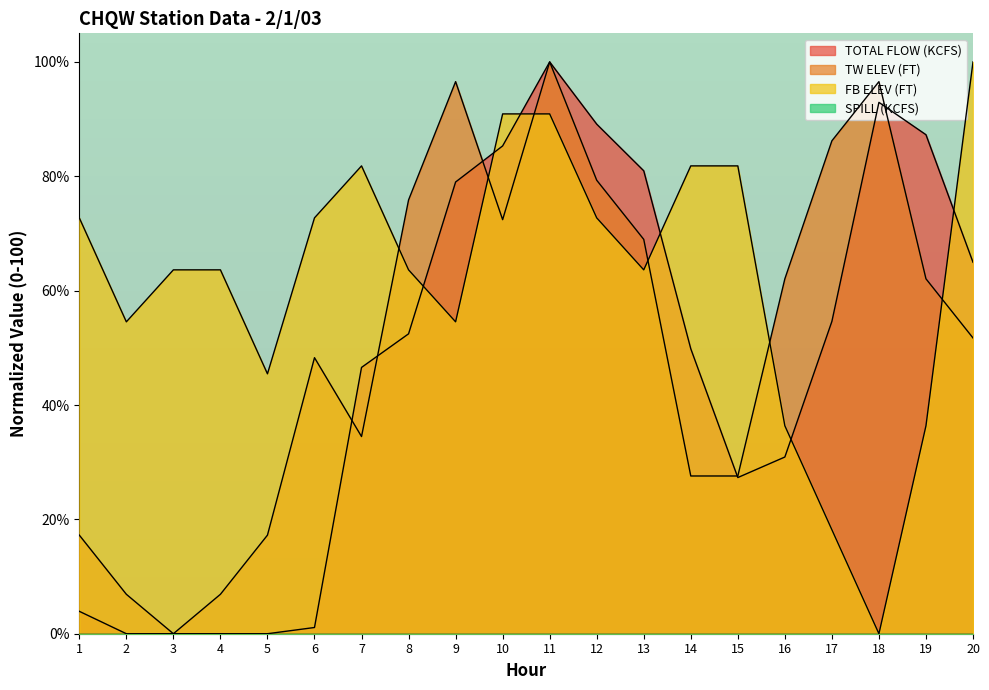

In FB ELEV (FT), how many points are lower than both neighbors (excluding endpoints)?

5